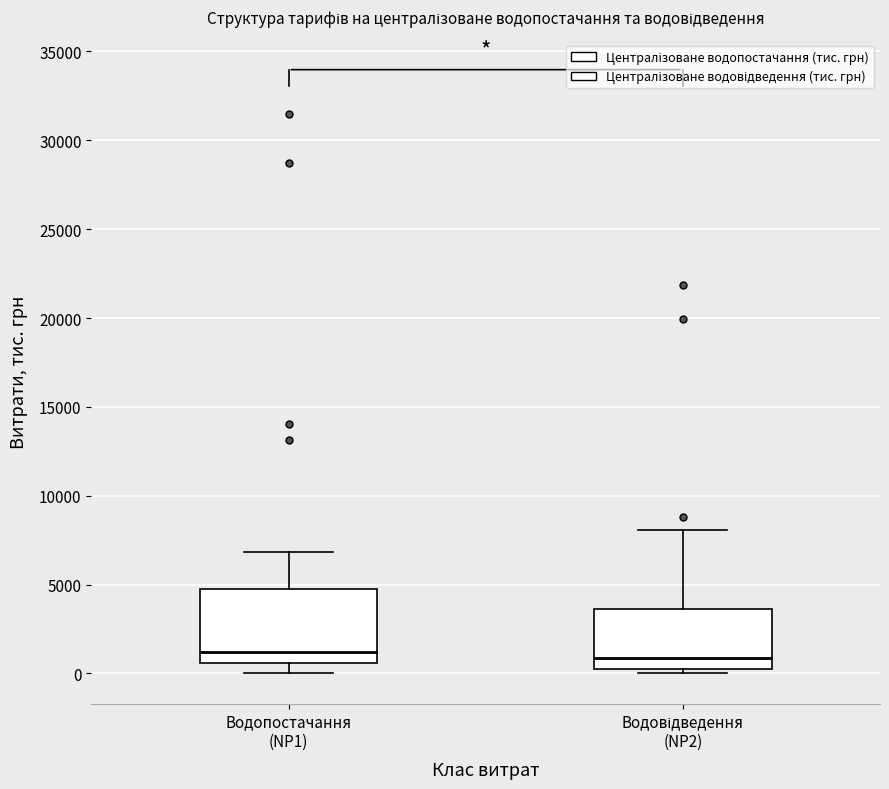

Reading left to right, transcribe this box plot: for each box, give where its median line is, the range the box spans, and where its two whiskers end, as read against the y-axis. The values are not printed on the chart, so give them approximately, as read against the axis.

Водопостачання (NP1): median 1000, box 500 to 4500, whiskers 0 to 7000
Водовідведення (NP2): median 1000, box 0 to 3500, whiskers 0 (just below the box's lower edge) to 8000